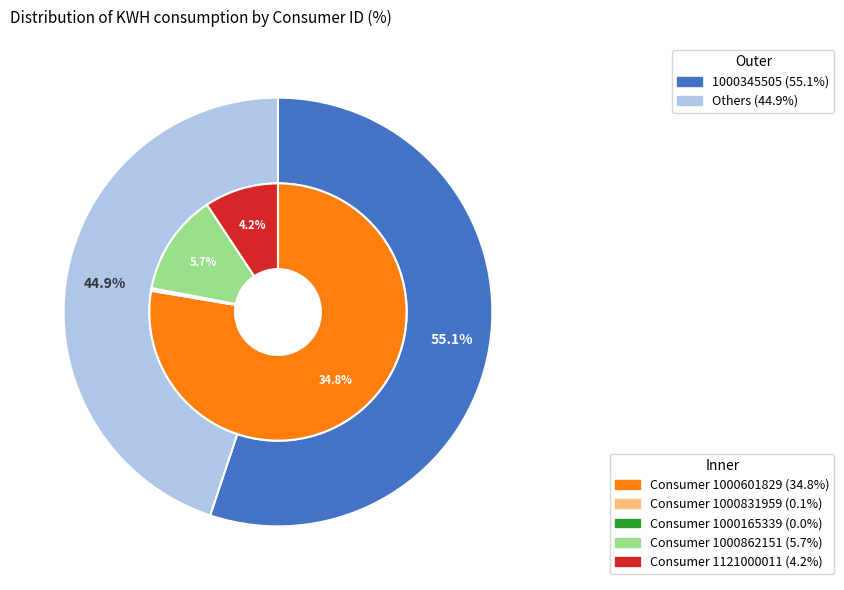

Is the sum of 1000862151 and 1000831959 greater than half?

No